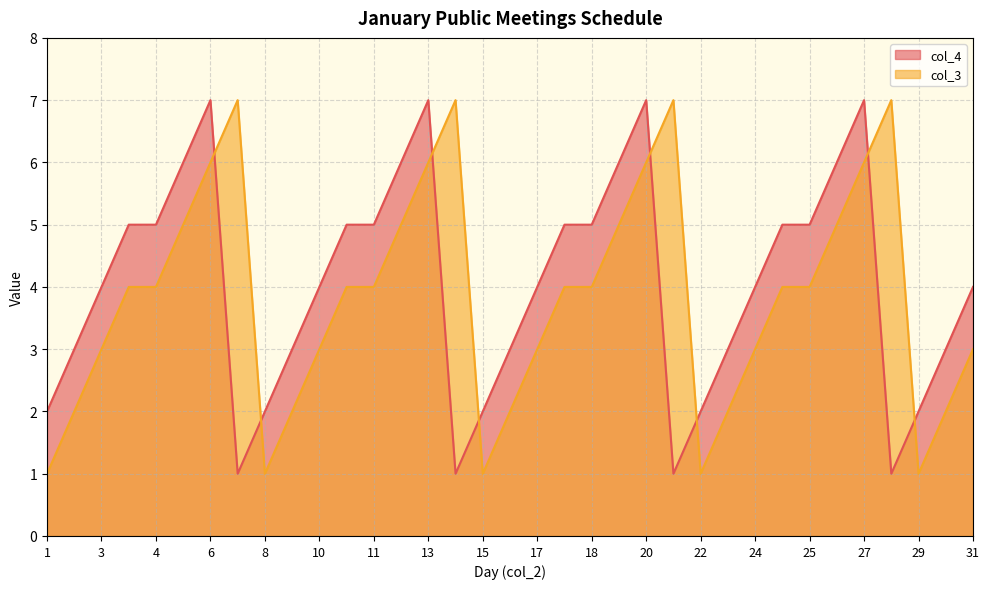

What is the value of the col_4 point at the 29th from the left?

5